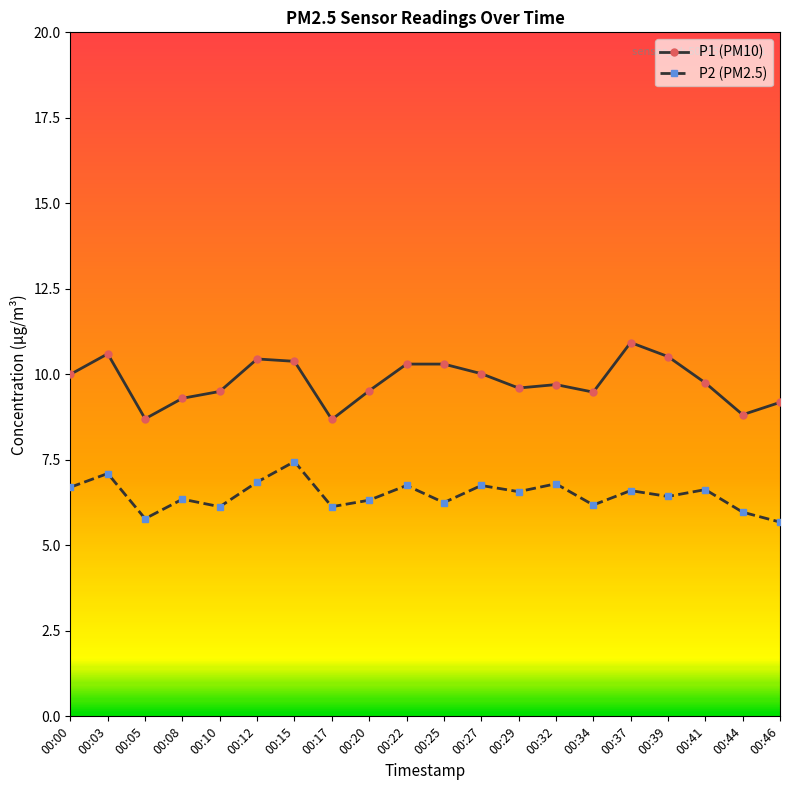

Rank the series by their average value, from lowest to highest.

P2 (PM2.5), P1 (PM10)